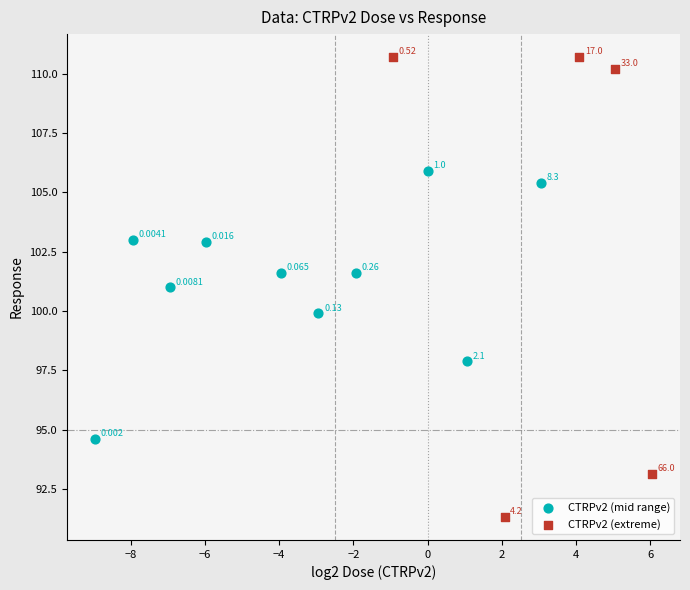

Which series reaches the minimum Y coordinate?

CTRPv2 (extreme)